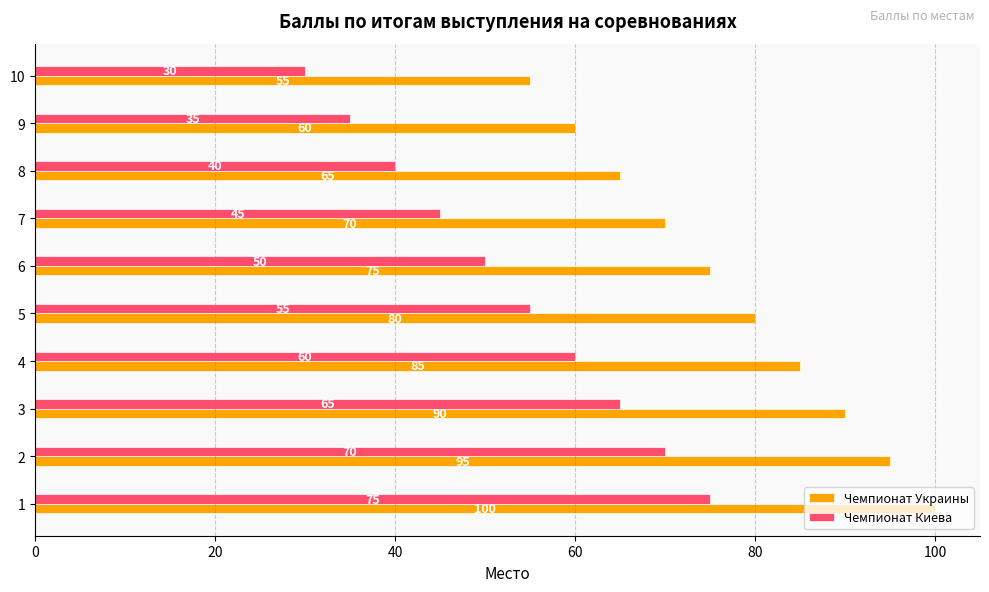

Count the number of categories in the chart.

10